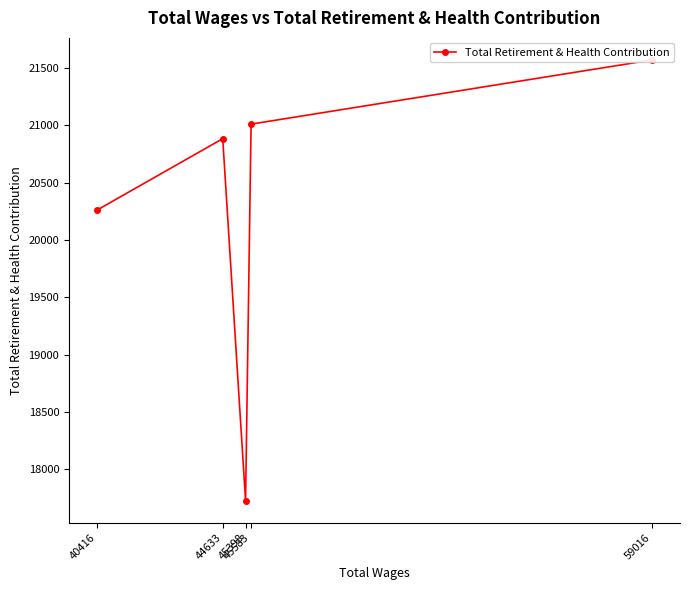

What is the sum of all values?

101457